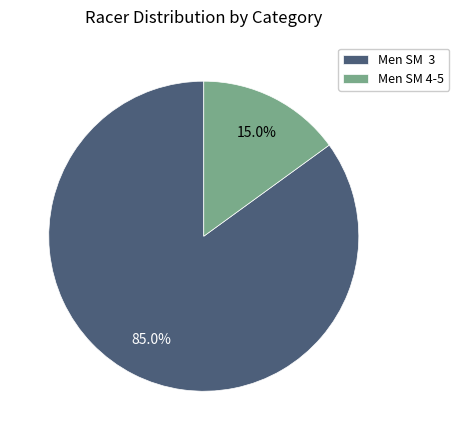

True or false: Men SM 4-5 accounts for 1% of the total.

False